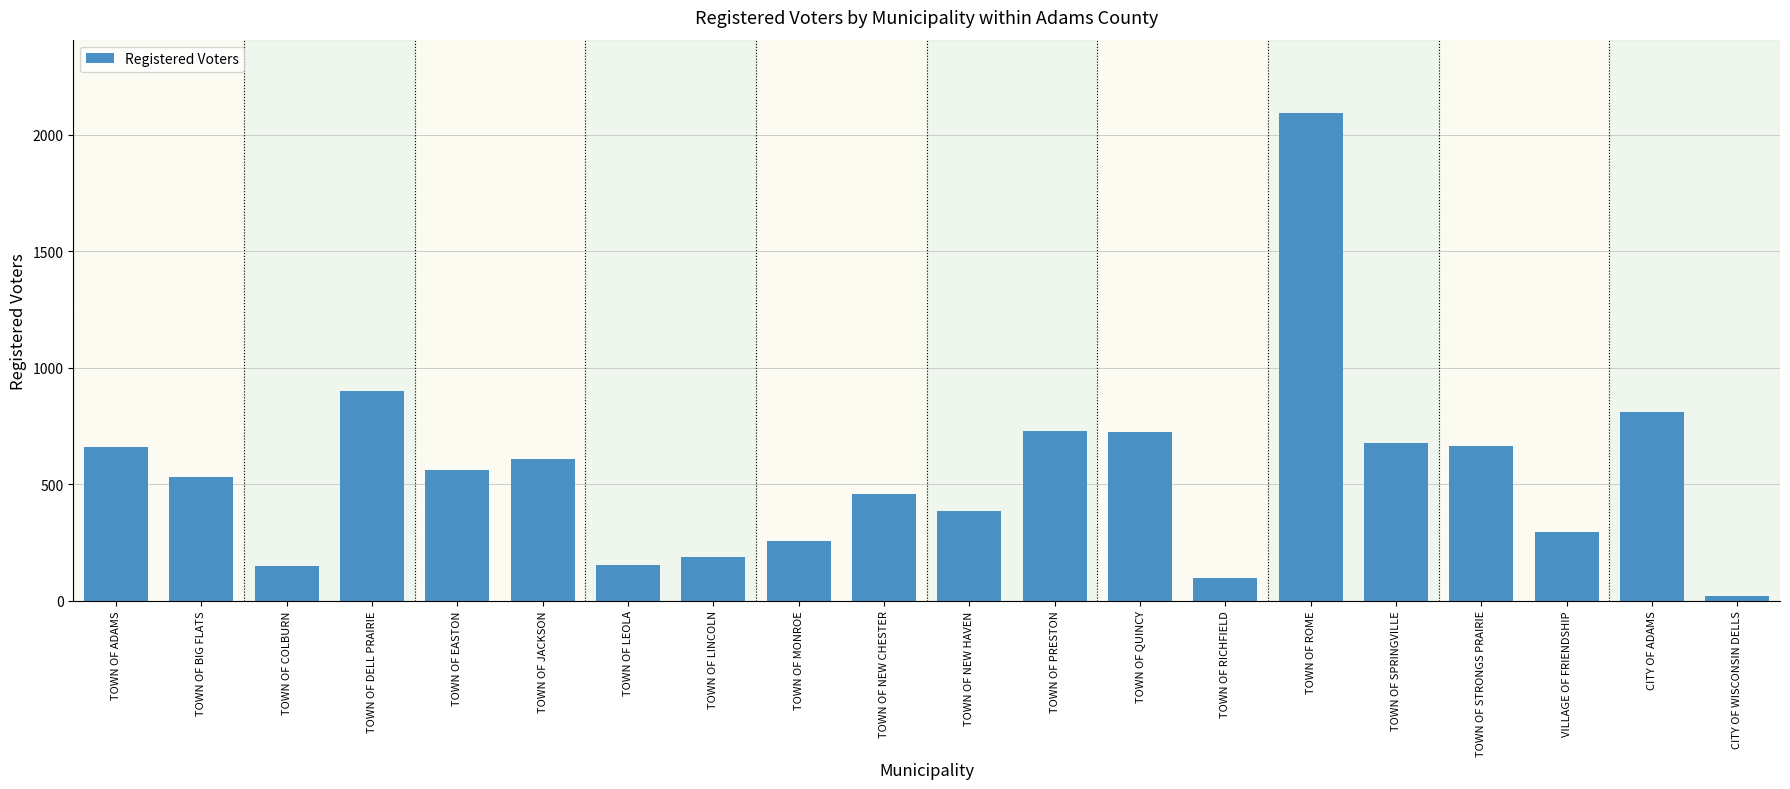

What is the label of the 10th bar from the right?

TOWN OF NEW HAVEN